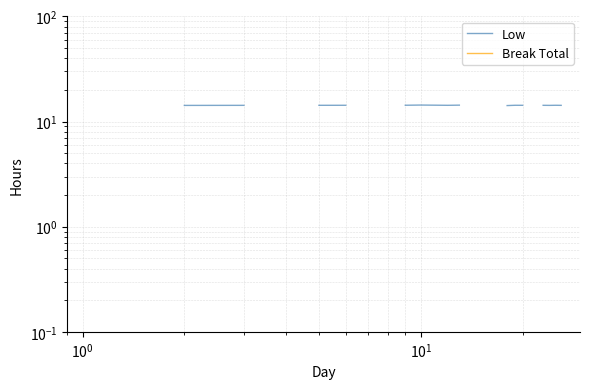

Rank the series at $\mathdefault{10^{-1}}$ from lowest to highest value.

Low, Break Total